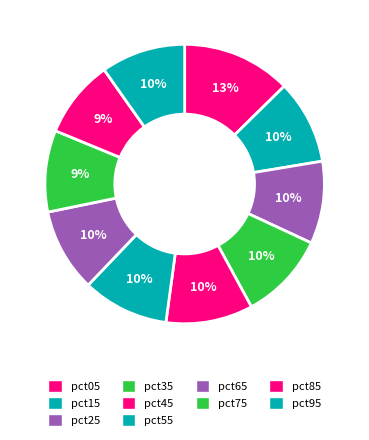

Rank the categories by value from highest to lowest.

pct05, pct35, pct45, pct55, pct95, pct15, pct65, pct25, pct75, pct85